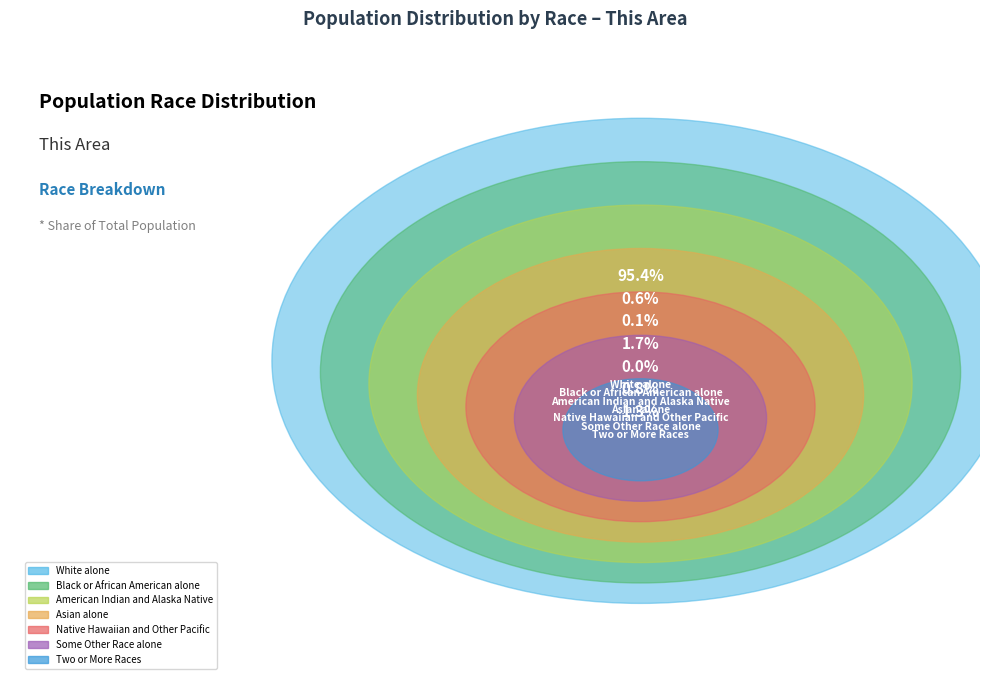

To the nearest percent, what is the difference between the largest and smallest slice percentages?

95%